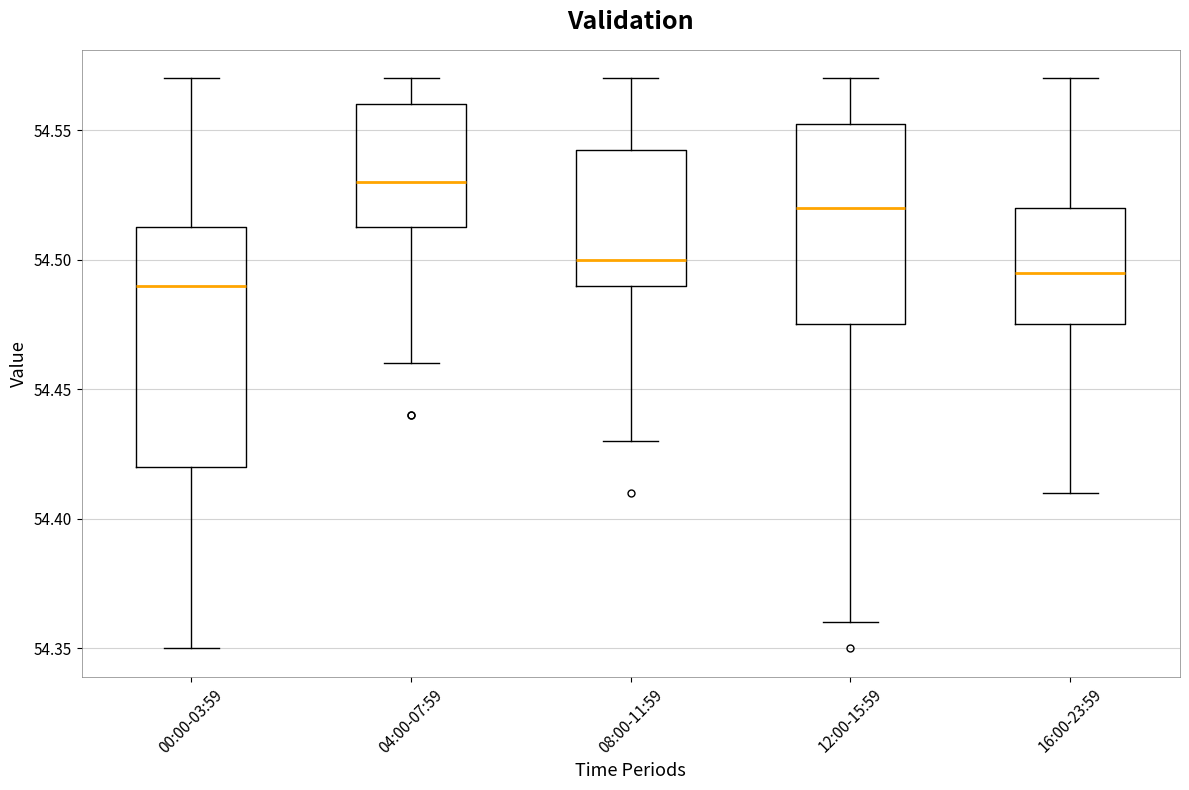

Reading left to right, read every box against the y-axis: the position of its median line, the range the box covers, and the ends of its whiskers. The values are not printed on the chart, so give them approximately, as read against the axis.

00:00-03:59: median 54.490, box 54.420 to 54.515, whiskers 54.350 to 54.570
04:00-07:59: median 54.530, box 54.515 to 54.560, whiskers 54.460 to 54.570
08:00-11:59: median 54.500, box 54.490 to 54.545, whiskers 54.430 to 54.570
12:00-15:59: median 54.520, box 54.475 to 54.555, whiskers 54.360 to 54.570
16:00-23:59: median 54.495, box 54.475 to 54.520, whiskers 54.410 to 54.570